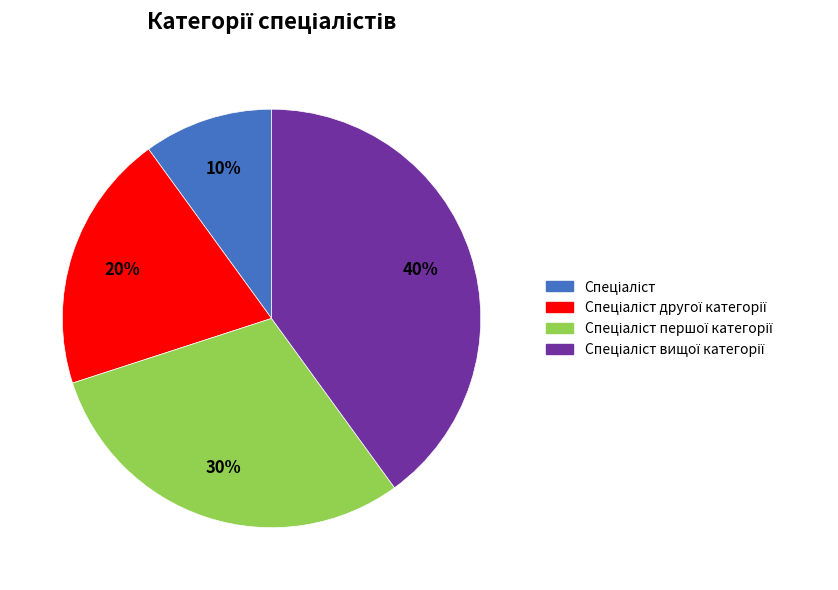

To the nearest percent, what is the difference between the largest and smallest slice percentages?

30%